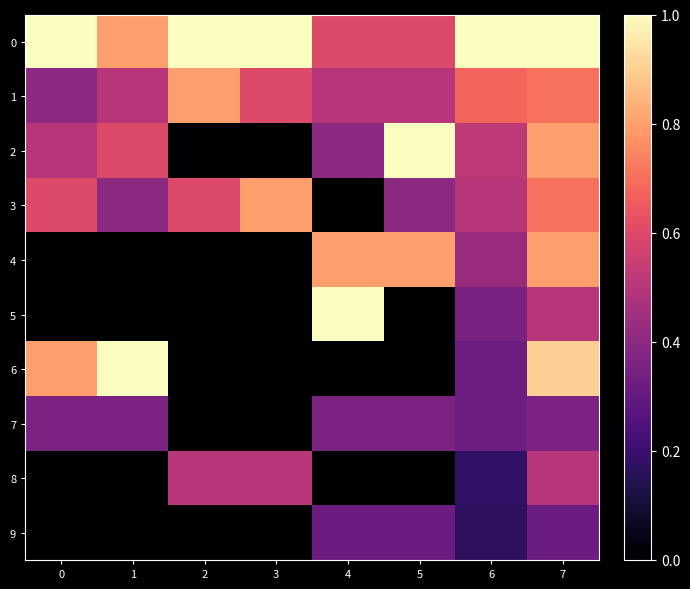

Reading left to right, transcribe all the data shown in this chart.

0: 0=1.0	1=0.8	2=1.0	3=1.0	4=0.6	5=0.6	6=1.0	7=1.0
1: 0=0.4	1=0.5	2=0.8	3=0.6	4=0.5	5=0.5	6=0.7	7=0.7
2: 0=0.5	1=0.6	2=0.0	3=0.0	4=0.4	5=1.0	6=0.5	7=0.8
3: 0=0.6	1=0.4	2=0.6	3=0.8	4=0.0	5=0.4	6=0.5	7=0.7
4: 0=0.0	1=0.0	2=0.0	3=0.0	4=0.8	5=0.8	6=0.4	7=0.8
5: 0=0.0	1=0.0	2=0.0	3=0.0	4=1.0	5=0.0	6=0.4	7=0.5
6: 0=0.8	1=1.0	2=0.0	3=0.0	4=0.0	5=0.0	6=0.3	7=0.9
7: 0=0.4	1=0.4	2=0.0	3=0.0	4=0.4	5=0.4	6=0.3	7=0.4
8: 0=0.0	1=0.0	2=0.5	3=0.5	4=0.0	5=0.0	6=0.2	7=0.5
9: 0=0.0	1=0.0	2=0.0	3=0.0	4=0.3	5=0.3	6=0.2	7=0.3